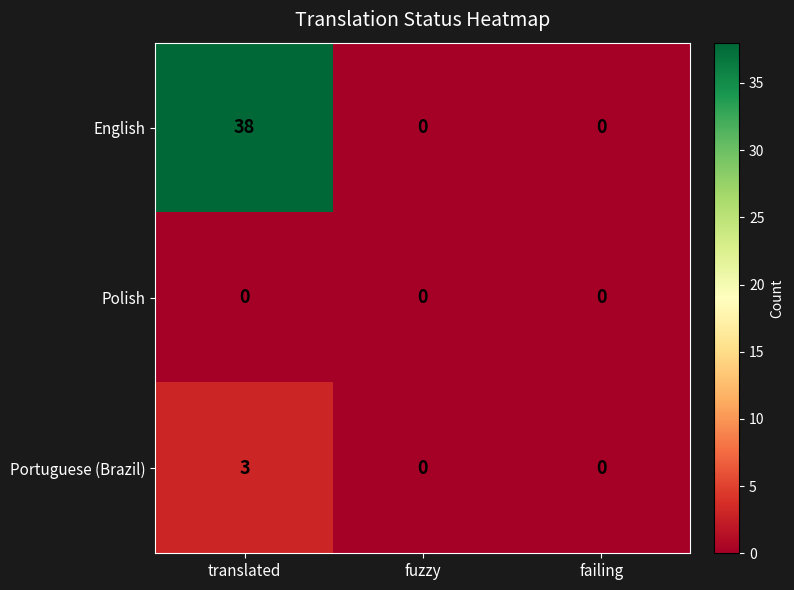

List the series in order of their peak value, highest first.

English, Portuguese (Brazil), Polish